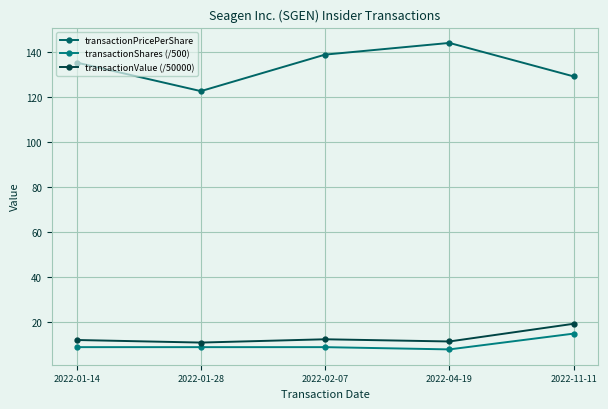

At which category does transactionShares (/500) reach its first local valley?

2022-04-19